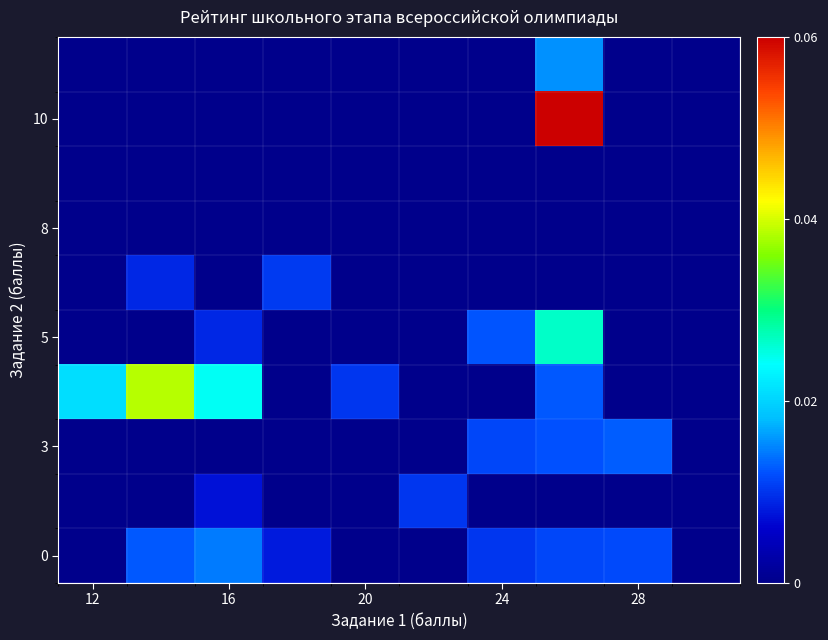

Count the number of categories in the chart.

10